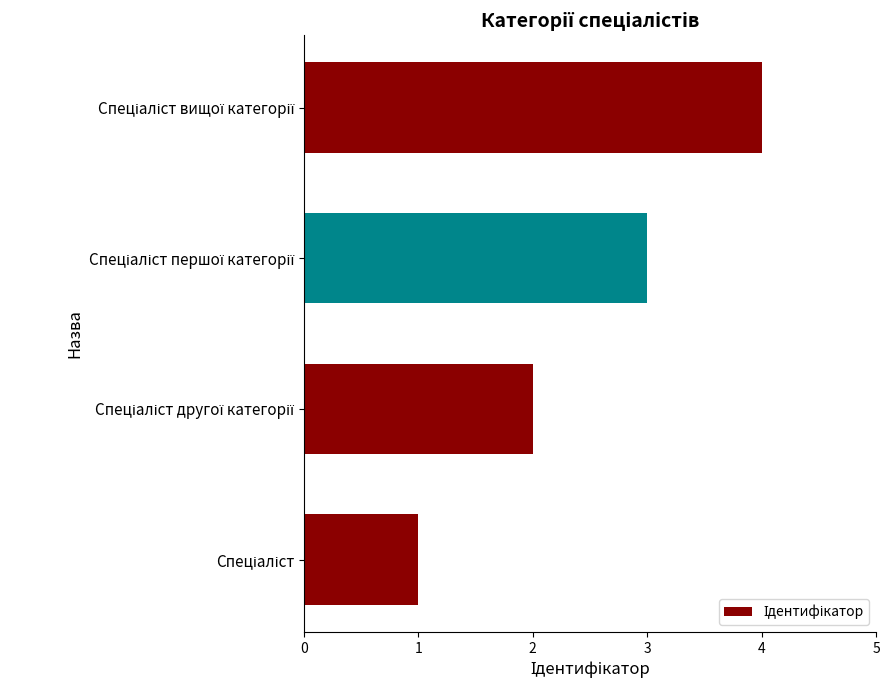

What is the difference between the maximum and minimum values?

3